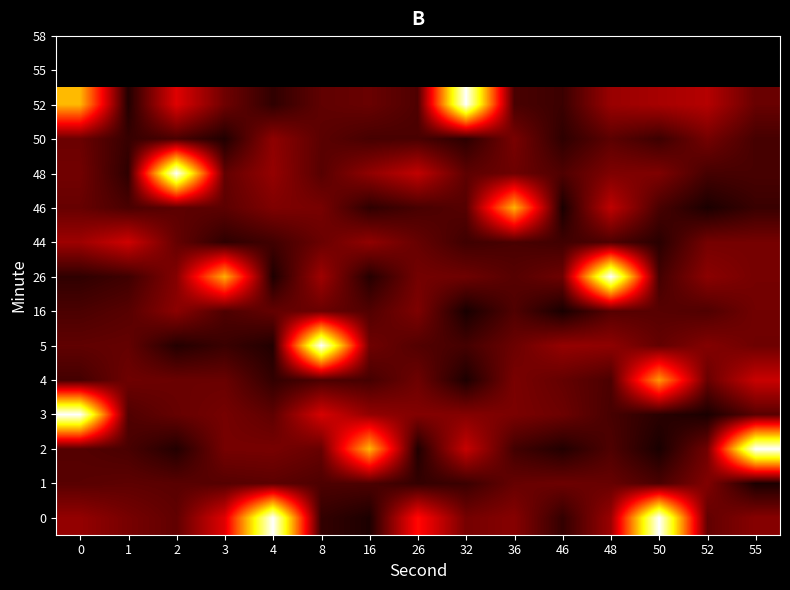

Reading left to right, list all the values displayed in this chart.

0: 0=0.2	1=0.2	2=0.1	3=0.3	4=1.0	8=0.1	16=0.0	26=0.4	32=0.2	36=0.2	46=0.1	48=0.2	50=1.0	52=0.1	55=0.2
1: 0=0.1	1=0.1	2=0.1	3=0.1	4=0.1	8=0.1	16=0.1	26=0.1	32=0.1	36=0.1	46=0.1	48=0.1	50=0.1	52=0.2	55=0.0
2: 0=0.1	1=0.1	2=0.0	3=0.2	4=0.2	8=0.1	16=0.6	26=0.0	32=0.3	36=0.1	46=0.0	48=0.1	50=0.0	52=0.2	55=1.0
3: 0=1.0	1=0.1	2=0.1	3=0.2	4=0.1	8=0.3	16=0.2	26=0.2	32=0.2	36=0.2	46=0.1	48=0.1	50=0.0	52=0.0	55=0.1
4: 0=0.1	1=0.2	2=0.1	3=0.1	4=0.1	8=0.1	16=0.1	26=0.2	32=0.0	36=0.2	46=0.1	48=0.1	50=0.6	52=0.1	55=0.3
5: 0=0.1	1=0.1	2=0.0	3=0.1	4=0.0	8=1.0	16=0.2	26=0.1	32=0.1	36=0.1	46=0.2	48=0.2	50=0.1	52=0.2	55=0.2
16: 0=0.1	1=0.1	2=0.2	3=0.1	4=0.1	8=0.1	16=0.1	26=0.2	32=0.0	36=0.1	46=0.0	48=0.1	50=0.1	52=0.1	55=0.2
26: 0=0.1	1=0.1	2=0.2	3=0.6	4=0.0	8=0.2	16=0.0	26=0.2	32=0.2	36=0.1	46=0.2	48=1.0	50=0.1	52=0.2	55=0.2
44: 0=0.2	1=0.3	2=0.1	3=0.1	4=0.1	8=0.1	16=0.2	26=0.1	32=0.1	36=0.1	46=0.1	48=0.1	50=0.0	52=0.2	55=0.2
46: 0=0.1	1=0.1	2=0.1	3=0.1	4=0.2	8=0.2	16=0.1	26=0.1	32=0.1	36=0.6	46=0.0	48=0.3	50=0.1	52=0.0	55=0.1
48: 0=0.2	1=0.1	2=1.0	3=0.1	4=0.2	8=0.1	16=0.2	26=0.3	32=0.1	36=0.1	46=0.1	48=0.2	50=0.2	52=0.1	55=0.1
50: 0=0.1	1=0.1	2=0.1	3=0.0	4=0.2	8=0.1	16=0.1	26=0.1	32=0.1	36=0.2	46=0.1	48=0.1	50=0.1	52=0.2	55=0.1
52: 0=0.6	1=0.0	2=0.3	3=0.2	4=0.1	8=0.1	16=0.1	26=0.1	32=1.0	36=0.1	46=0.1	48=0.2	50=0.2	52=0.3	55=0.1